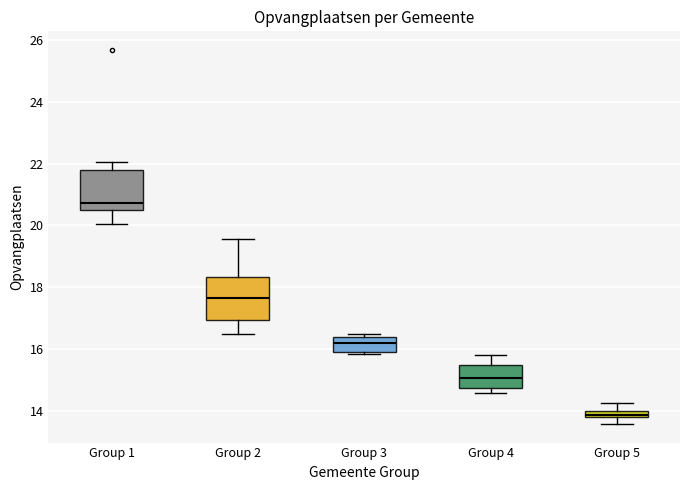

Which box has the highest median line?

Group 1